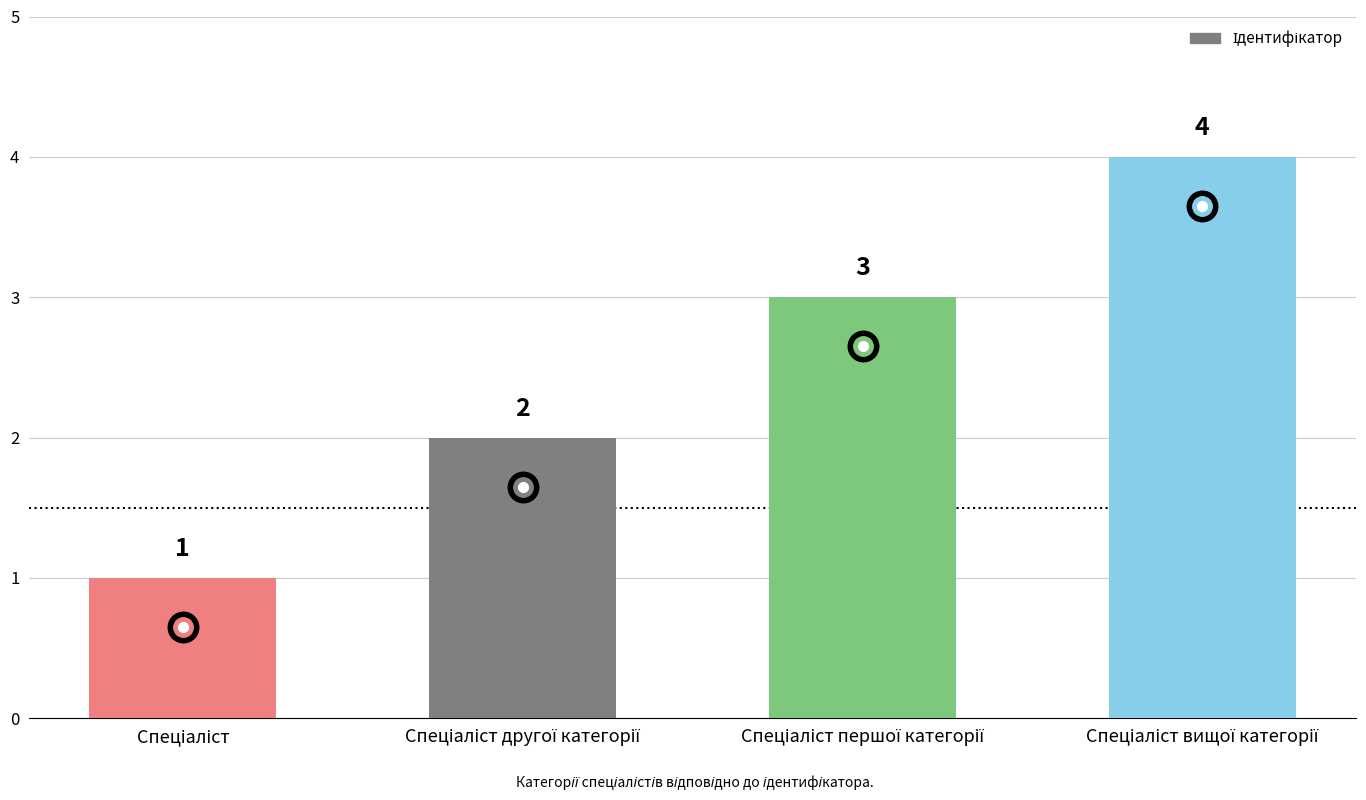

Reading right to left, transcribe all the data shown in this chart.

4	3	2	1